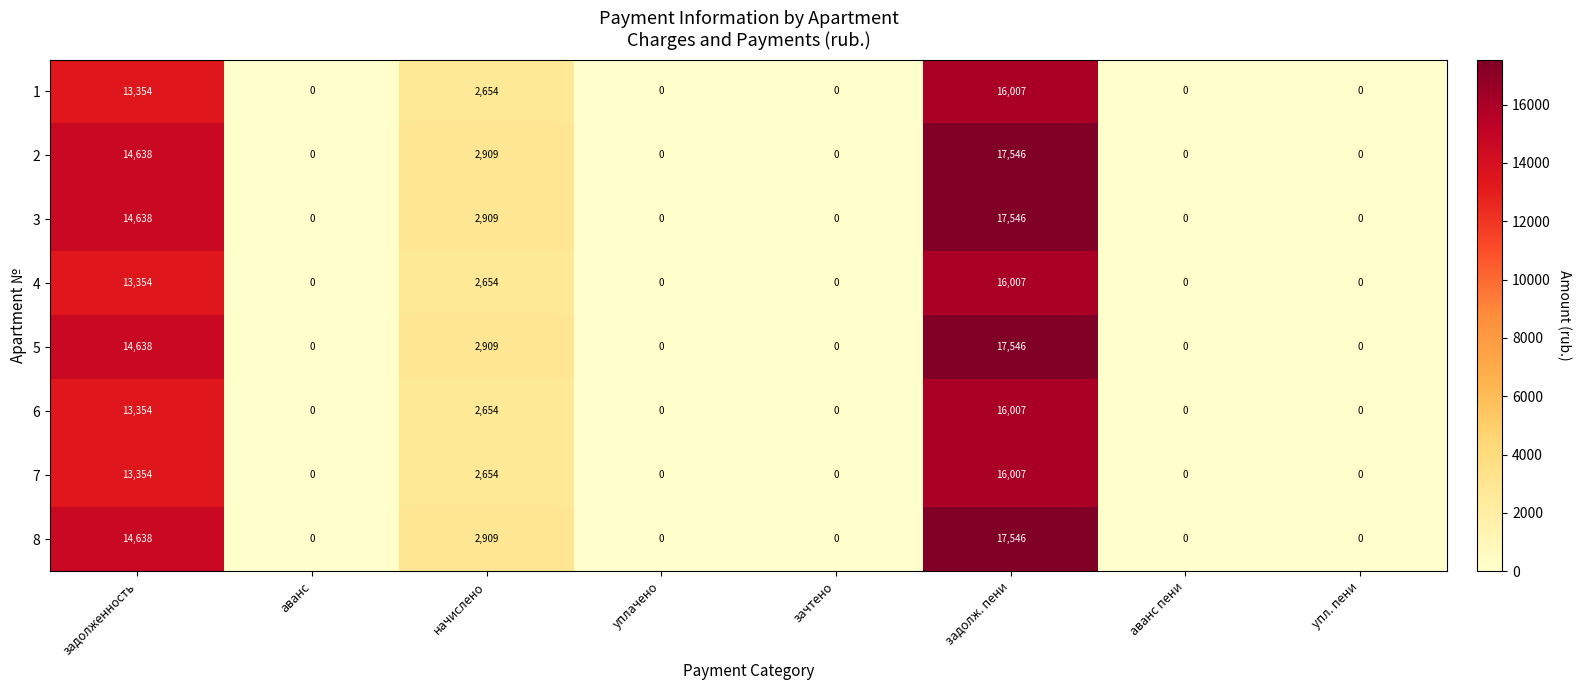

At how many categories does at least one series exceed 17207?

1